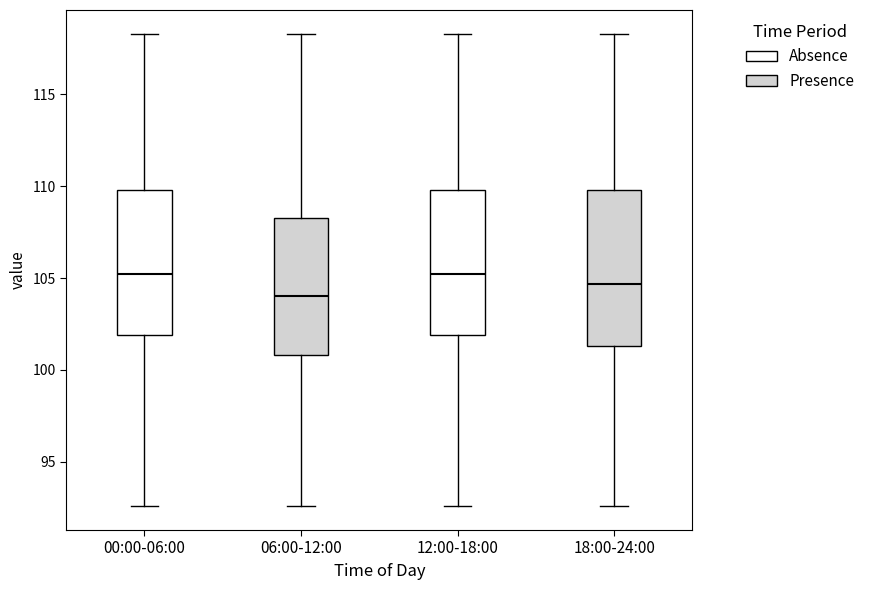

Reading left to right, transcribe this box plot: for each box, give where its median line is, the range the box spans, and where its two whiskers end, as read against the y-axis. The values are not printed on the chart, so give them approximately, as read against the axis.

00:00-06:00: median 105.0, box 102.0 to 110.0, whiskers 92.5 to 118.5
06:00-12:00: median 104.0, box 101.0 to 108.0, whiskers 92.5 to 118.5
12:00-18:00: median 105.0, box 102.0 to 110.0, whiskers 92.5 to 118.5
18:00-24:00: median 104.5, box 101.5 to 110.0, whiskers 92.5 to 118.5